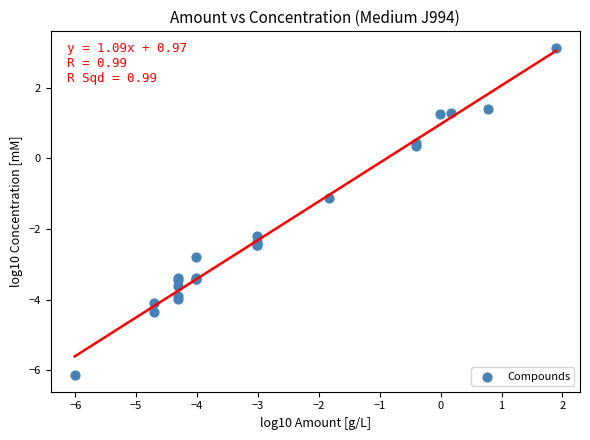

What Y value in the scatter plot is closest to -1?

-1.1